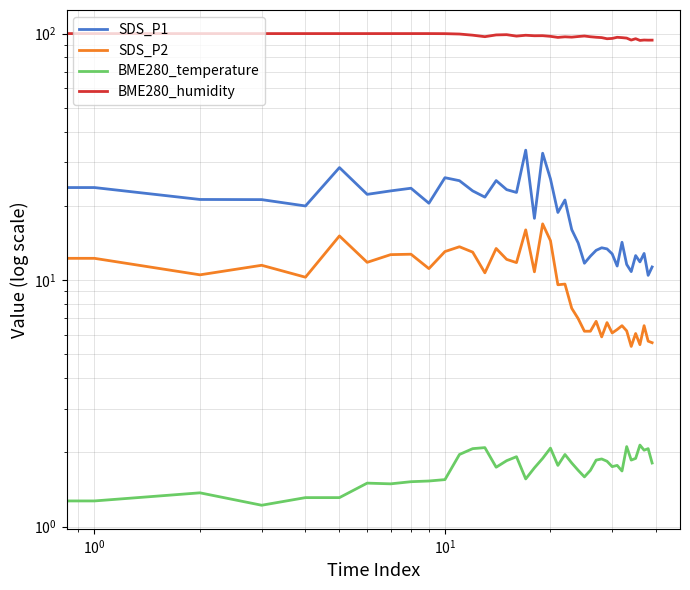

True or false: SDS_P2 and BME280_temperature cross at least once.

False